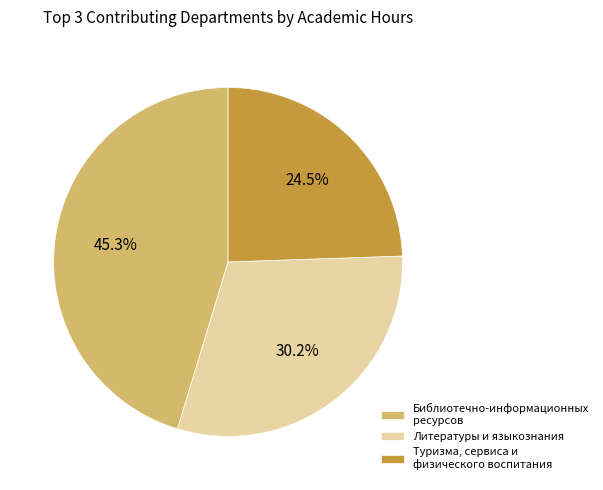

Does any single category account for the majority?

No